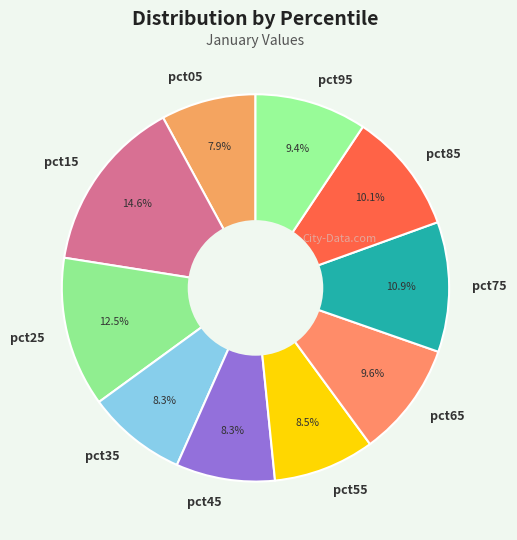

Does pct75 account for over 50% of the chart?

No